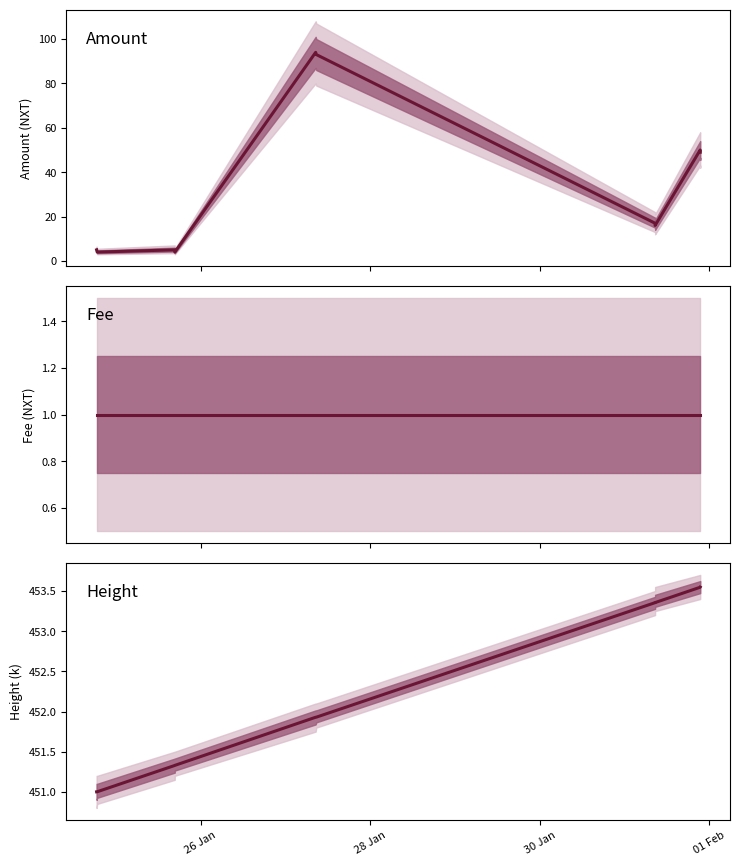

What are all the series names shown in the legend?

Amount, Fee, Height